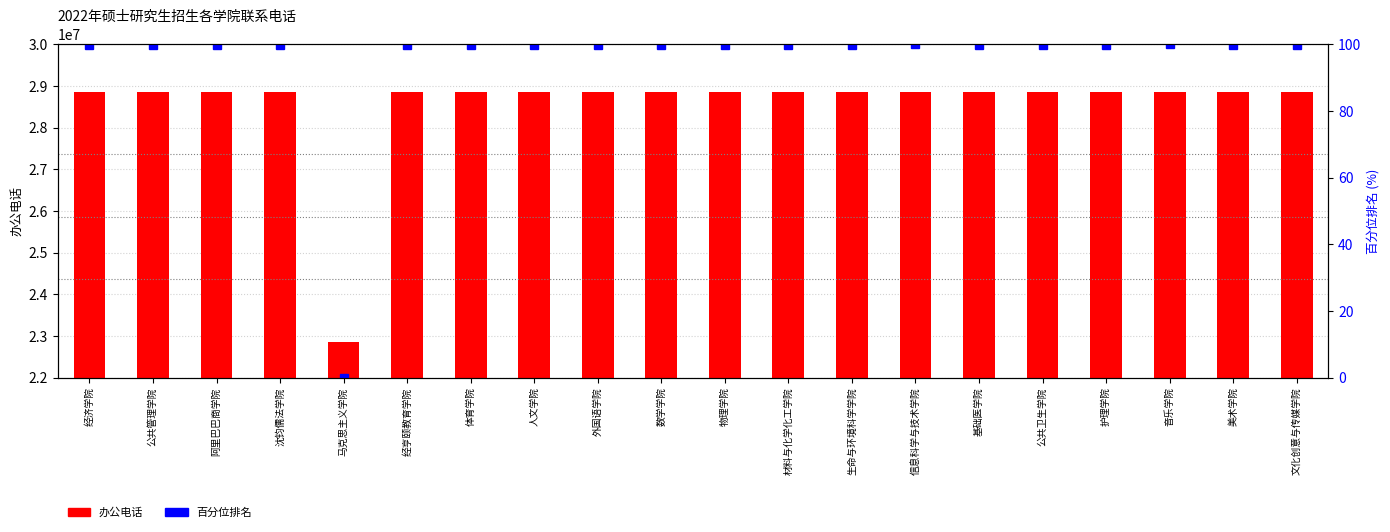

What is the average value of the 百分位排名 series?

94.9